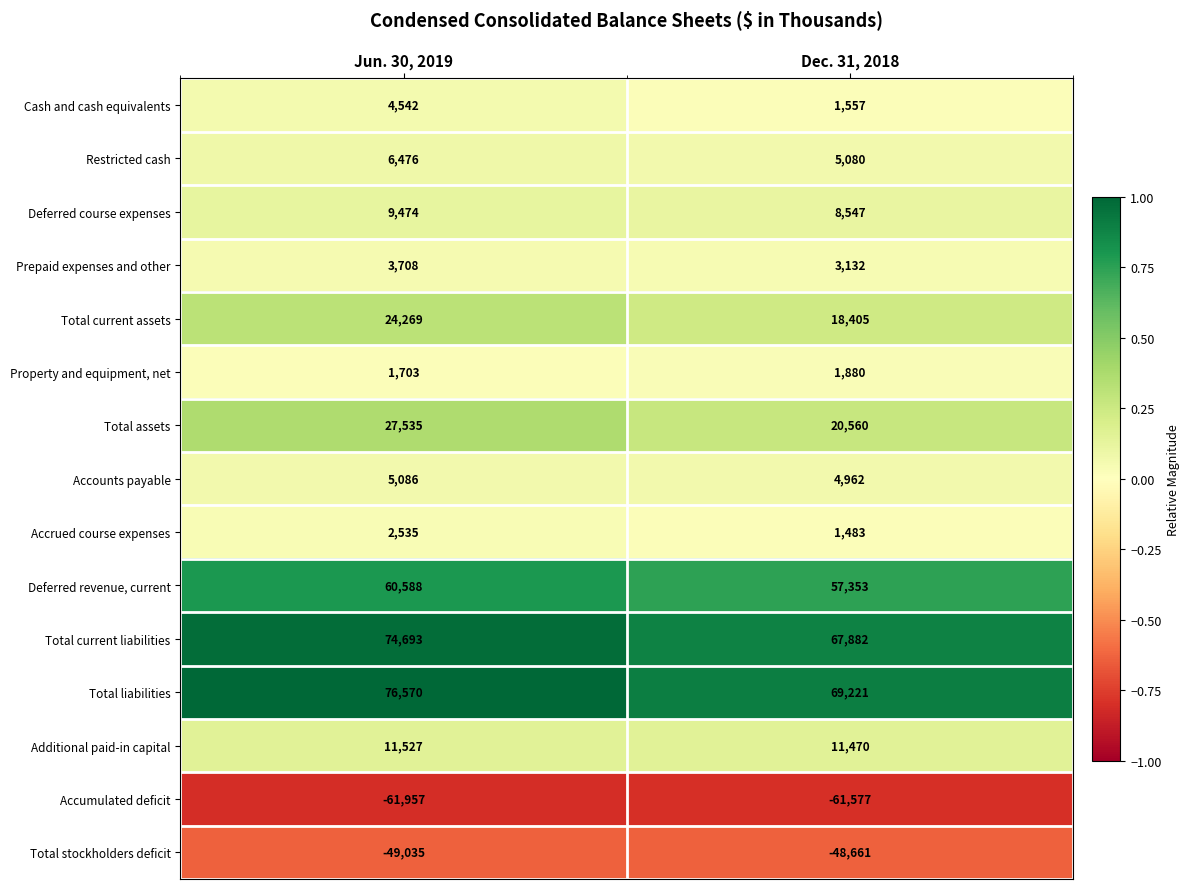

Is it true that Deferred course expenses equals 15731 at Jun. 30, 2019?

False